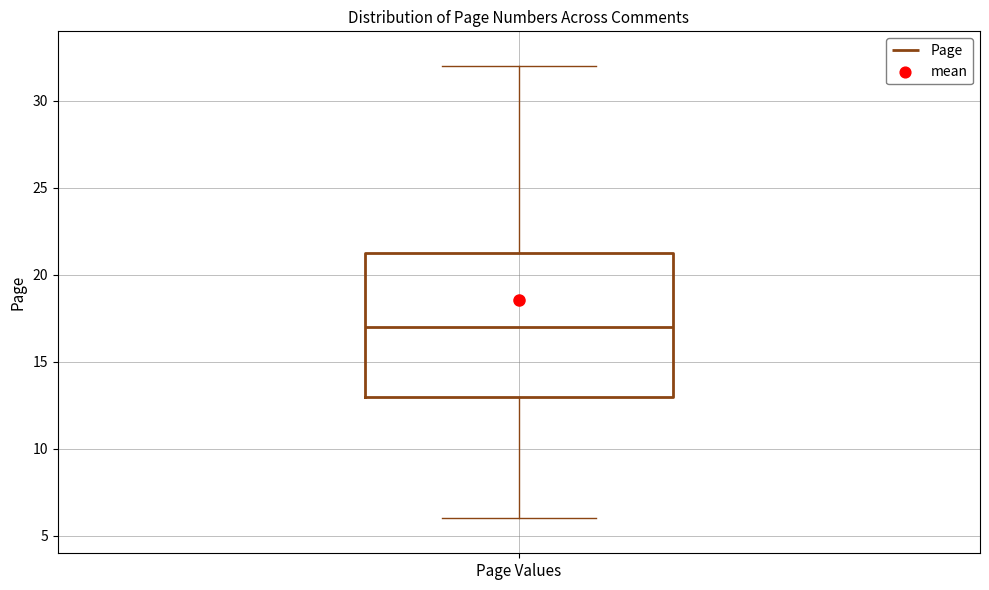

Where does the median line of the box for Page Values sit on the y-axis? The values are not printed on the chart, so give them approximately, as read against the axis.

17.0